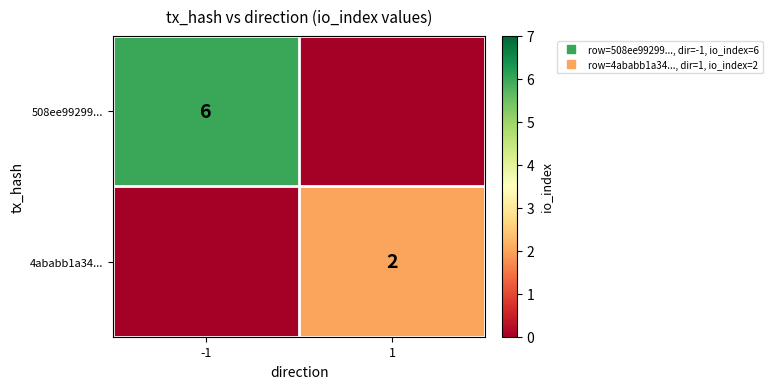

The 508ee99299... series shows 2 at 1. True or false?

False